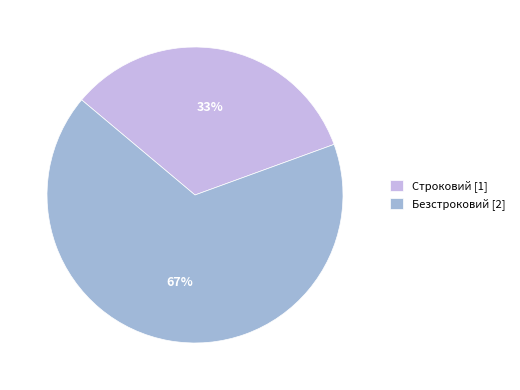

Is the sum of Безстроковий [2] and Строковий [1] greater than half?

Yes